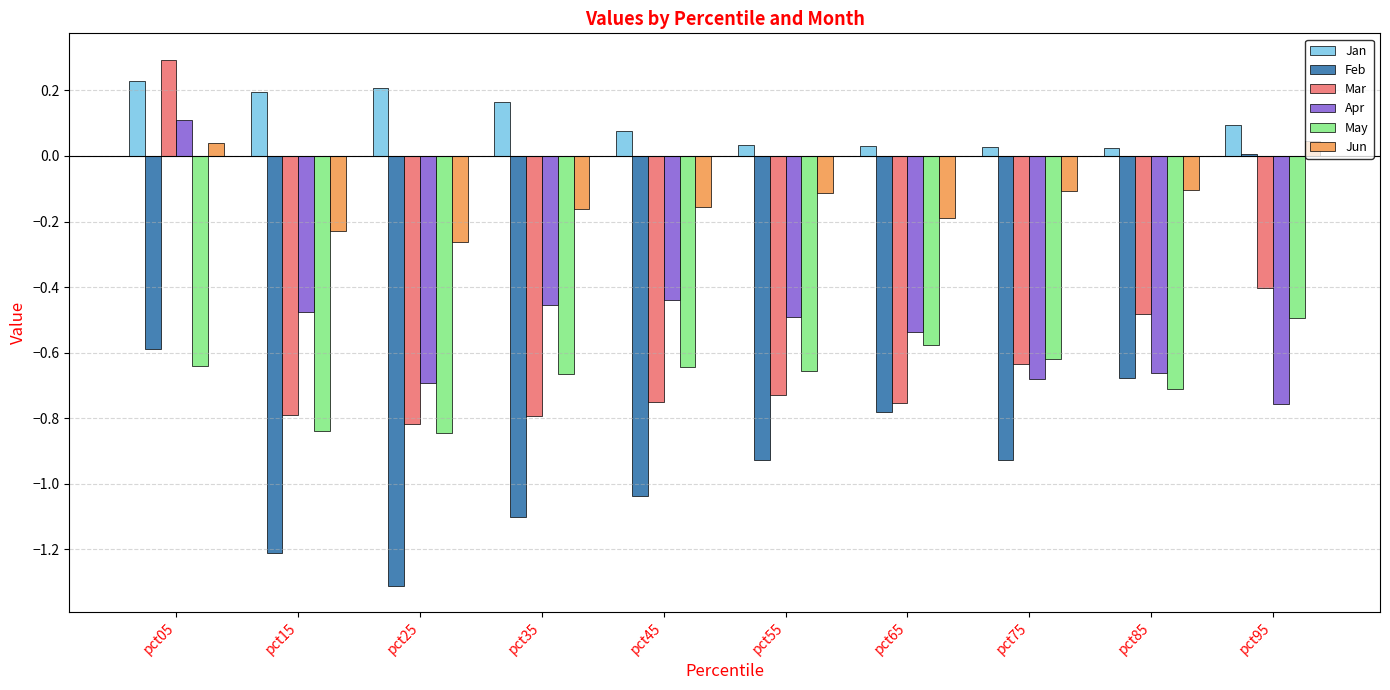

What is the sum of all May values?

-6.7